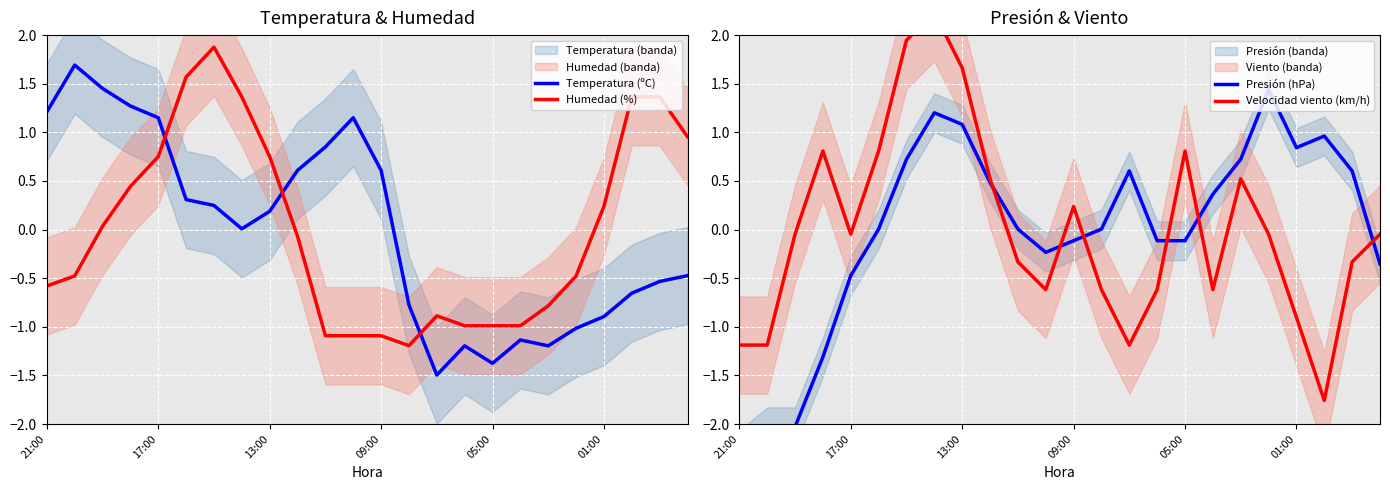

What is the total value across all series at 19?

-0.1